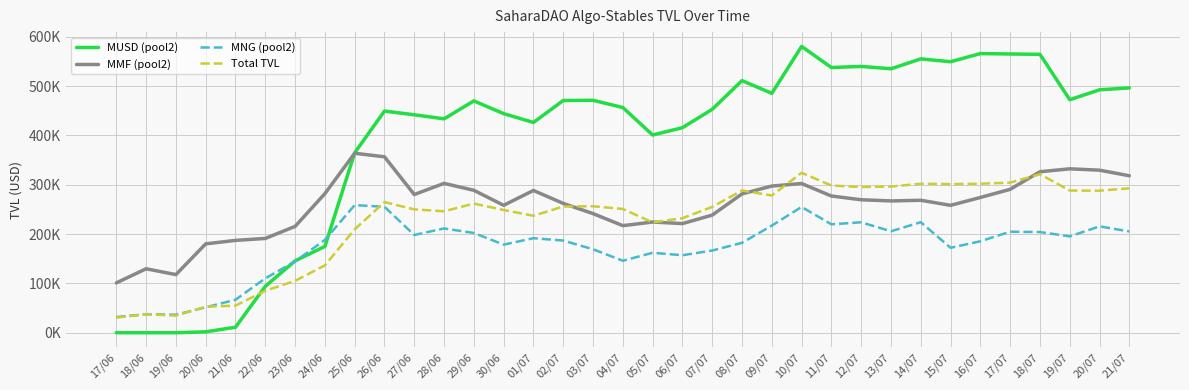

Which series has the widest spread of values?

MUSD (pool2)